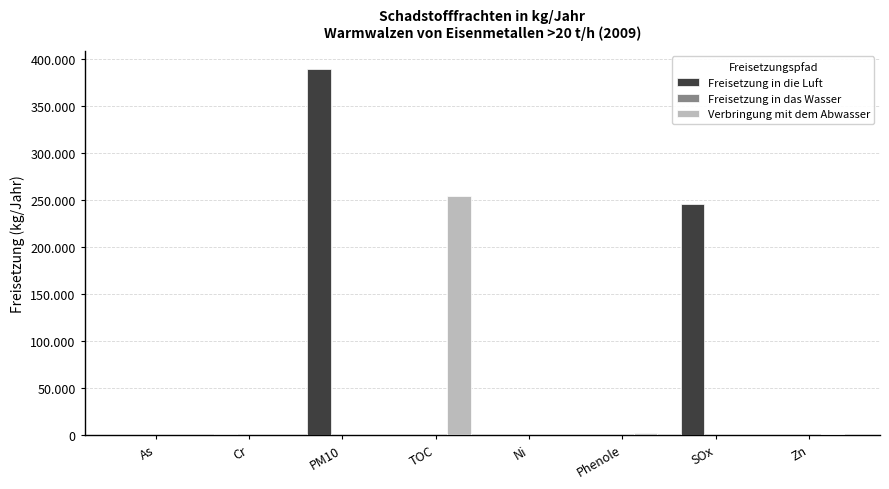

Does the chart contain stacked bars?

No